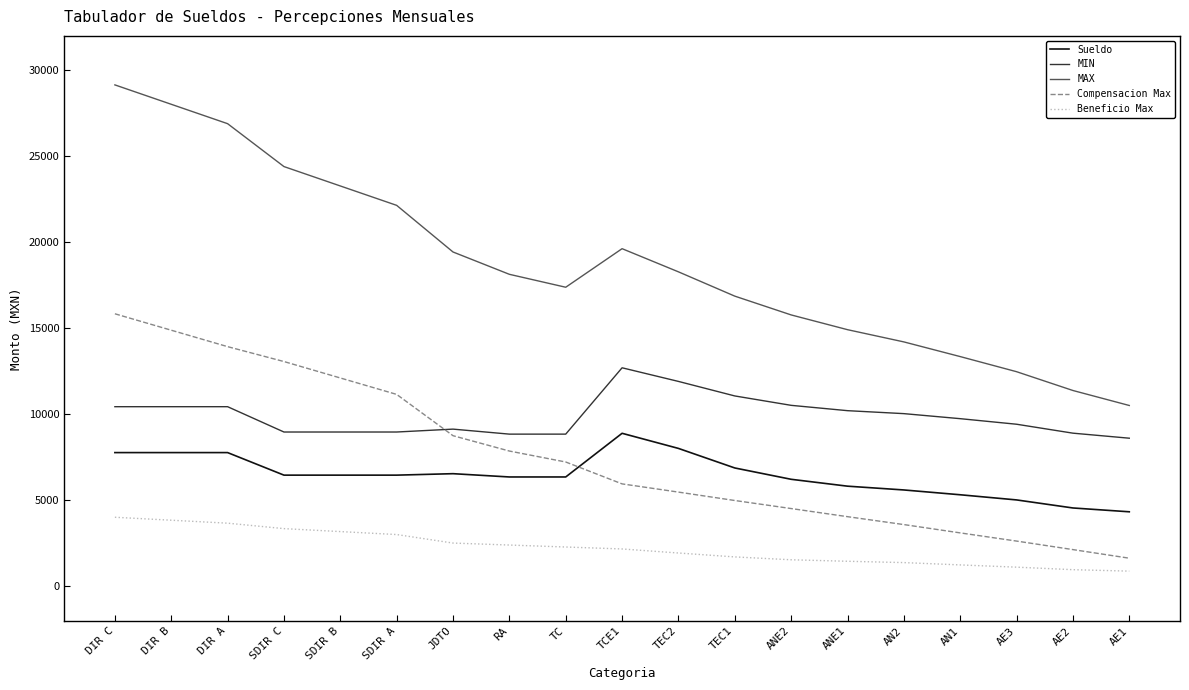

What is the approximate value of Beneficio Max at TCE1?

2180.0